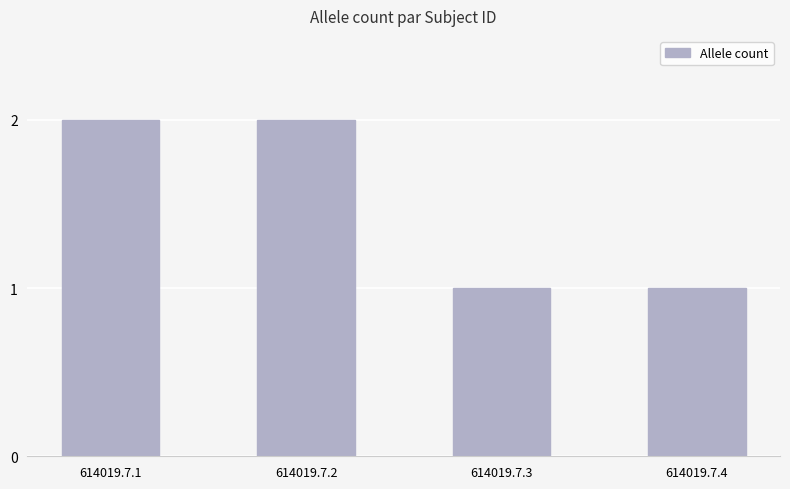

Which has a higher value, 614019.7.1 or 614019.7.4?

614019.7.1